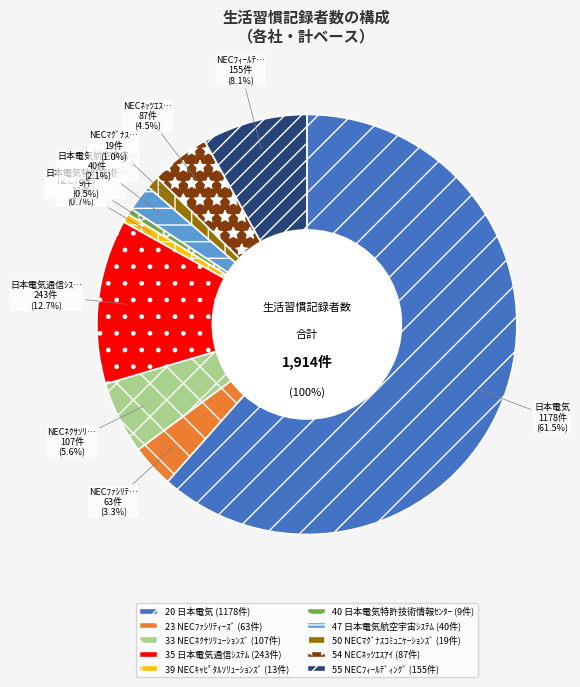

How many slices are in this pie chart?

10